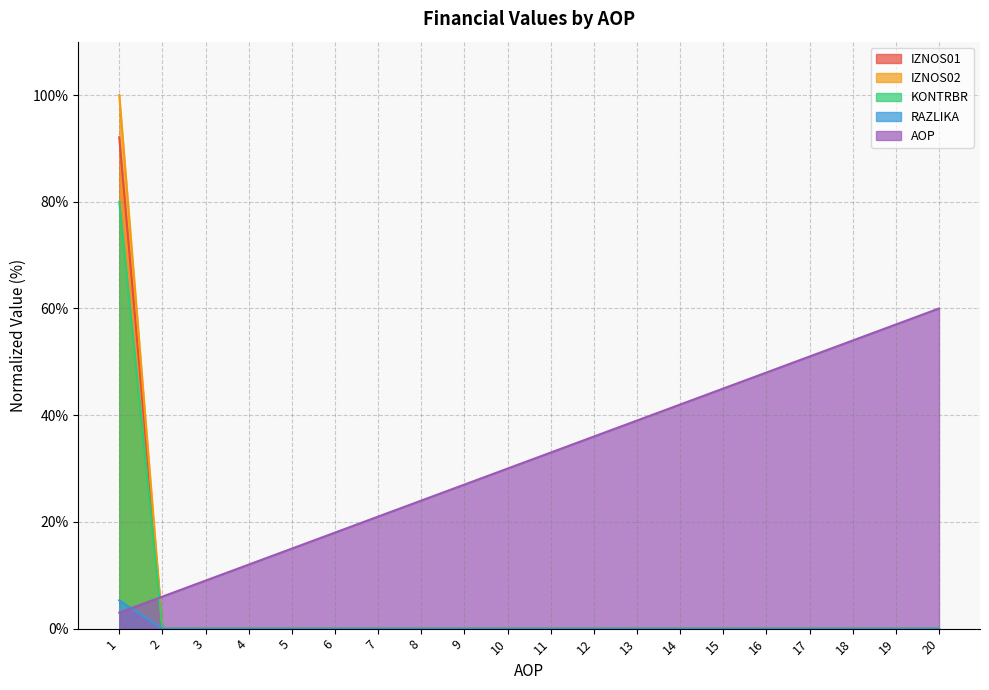

Which label corresponds to the largest value in the chart?

1